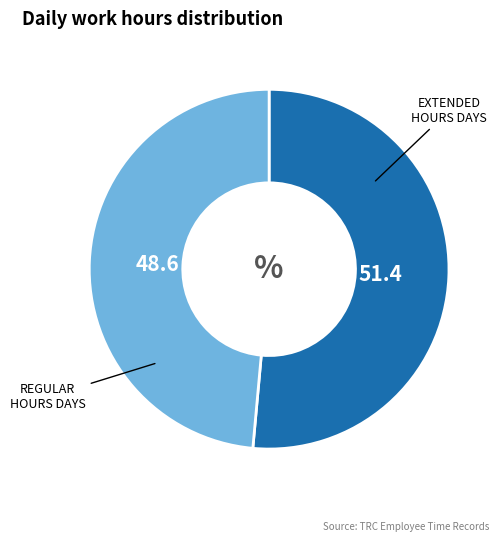

Is there a majority slice in this chart?

Yes